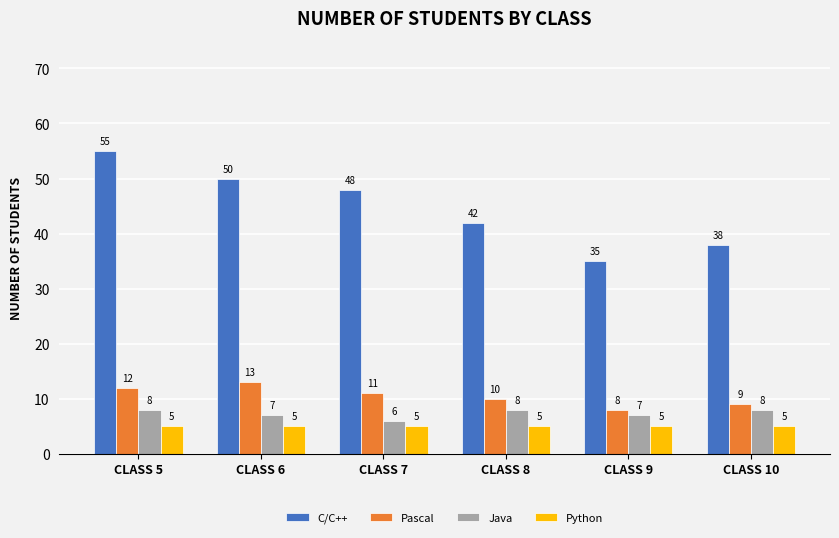

The value of Python at CLASS 10 is 8. True or false?

False